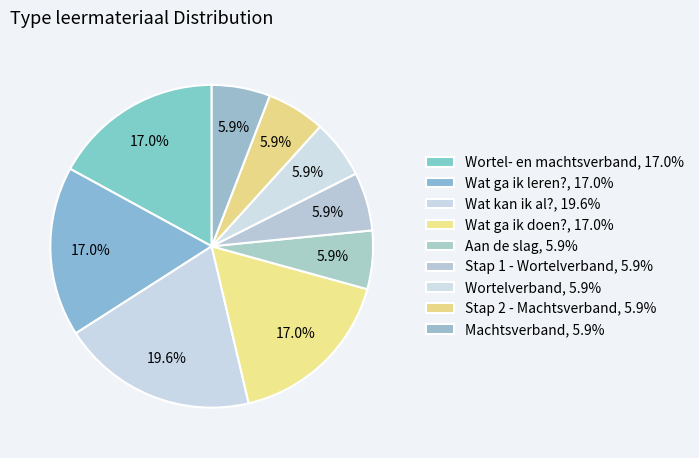

How many segments does this pie chart have?

9